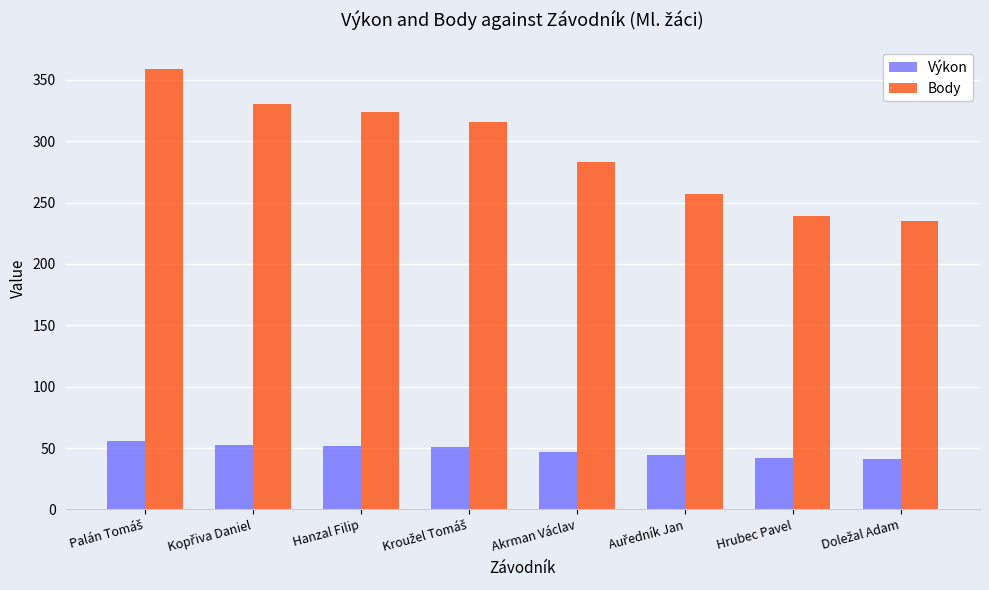

What is the minimum value shown in the chart?

41.3